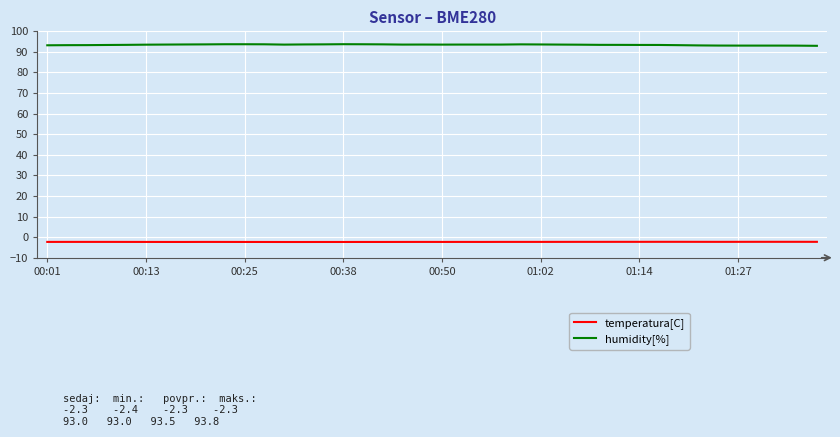

True or false: temperatura[C] and humidity[%] intersect in this chart.

False